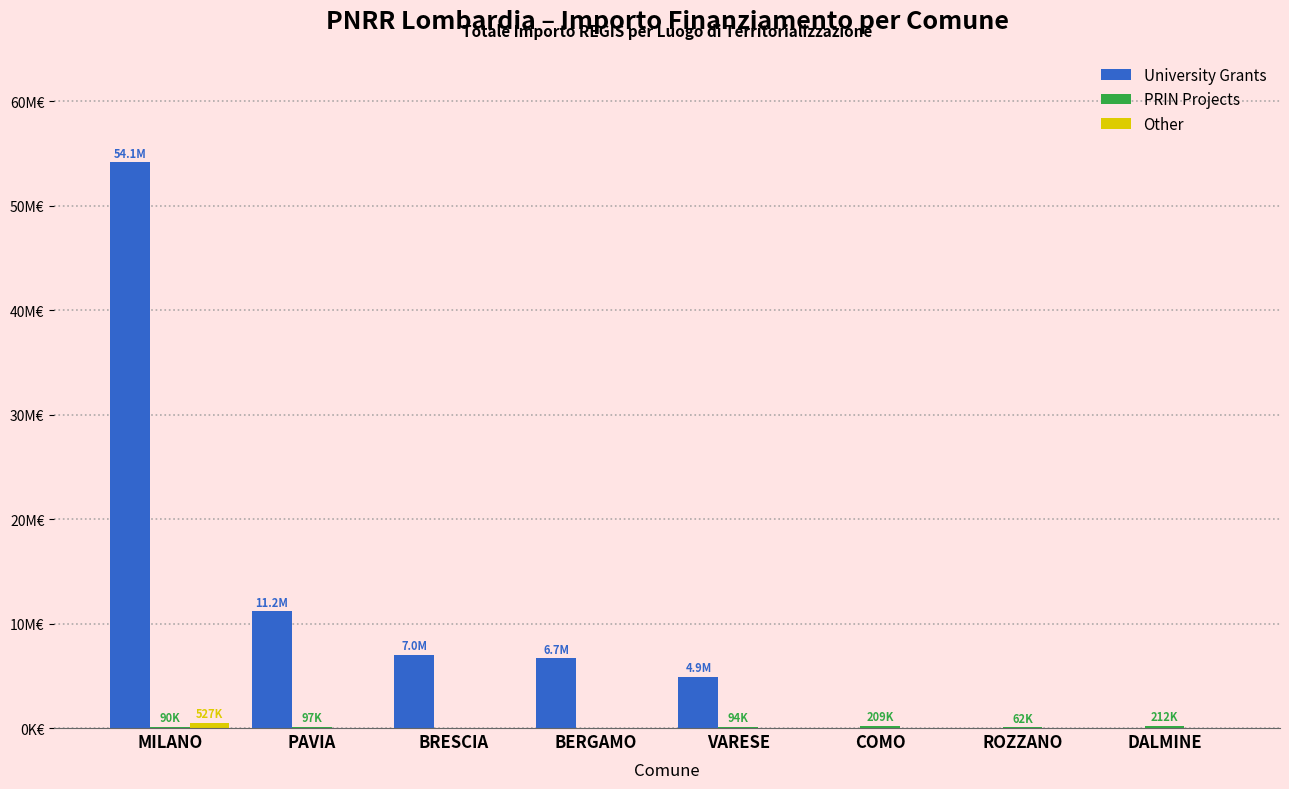

What is the sum of the PRIN Projects values at MILANO and COMO?

298947.3